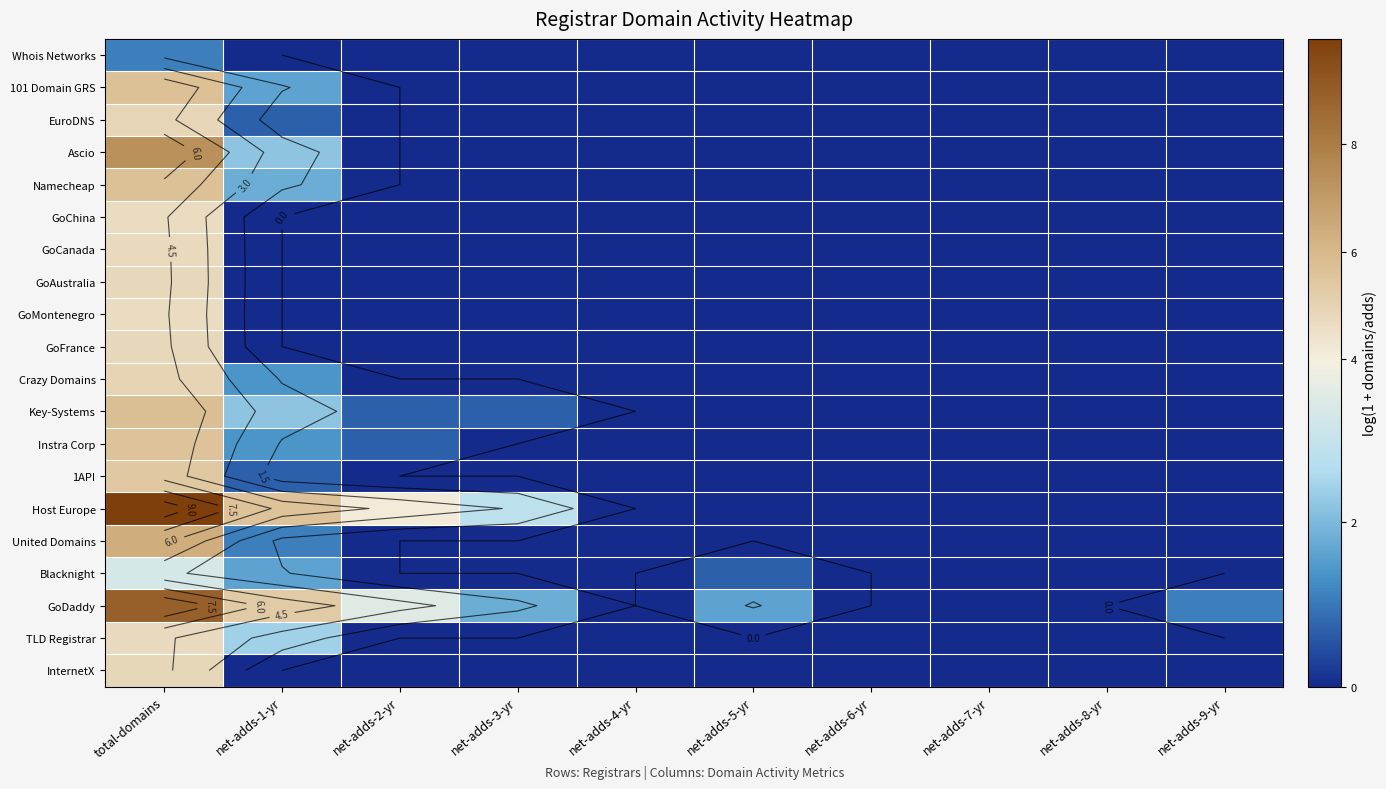

Is it true that InternetX equals 4.8 at total-domains?

True